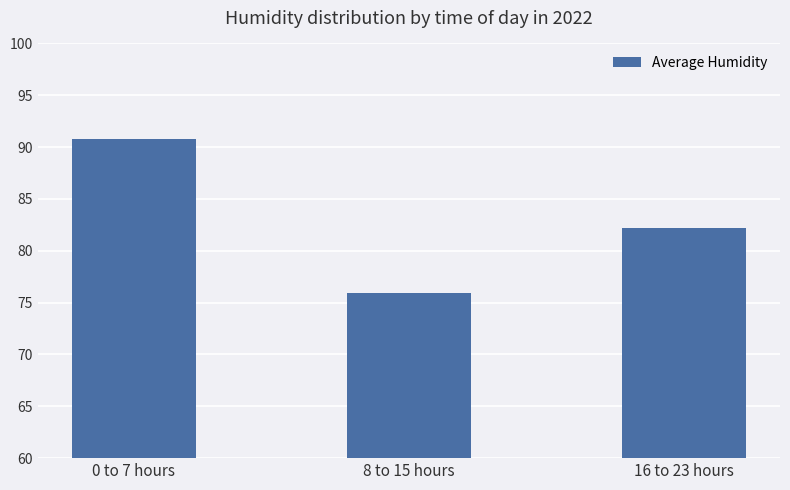

Rank the categories by value from highest to lowest.

0 to 7 hours, 16 to 23 hours, 8 to 15 hours